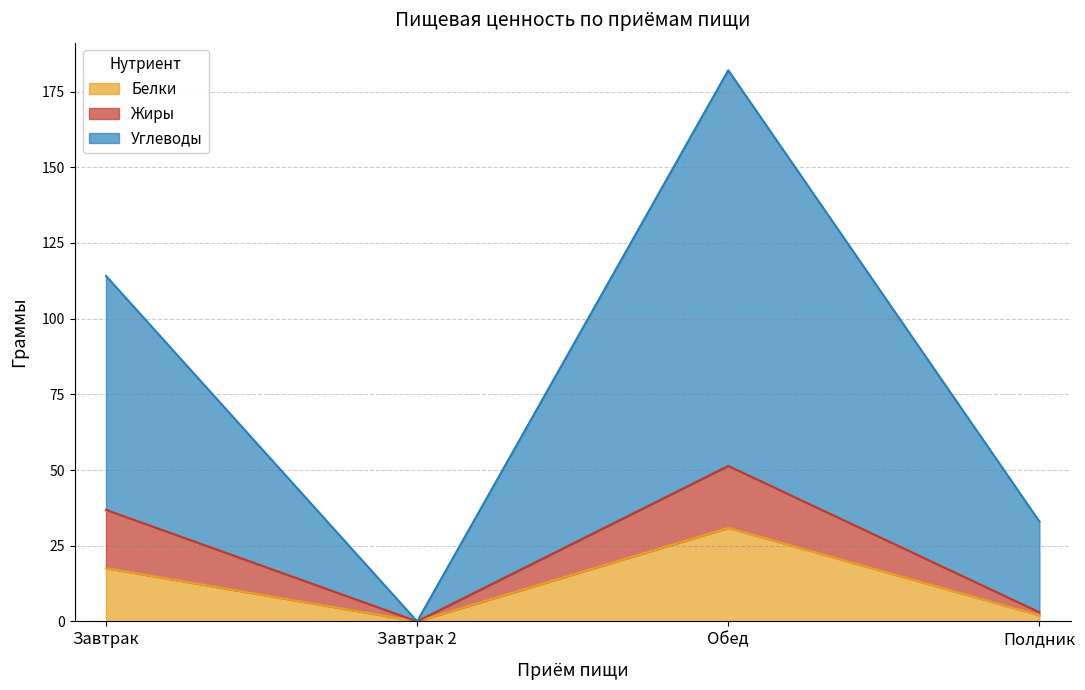

How many lines are shown in the chart?

3